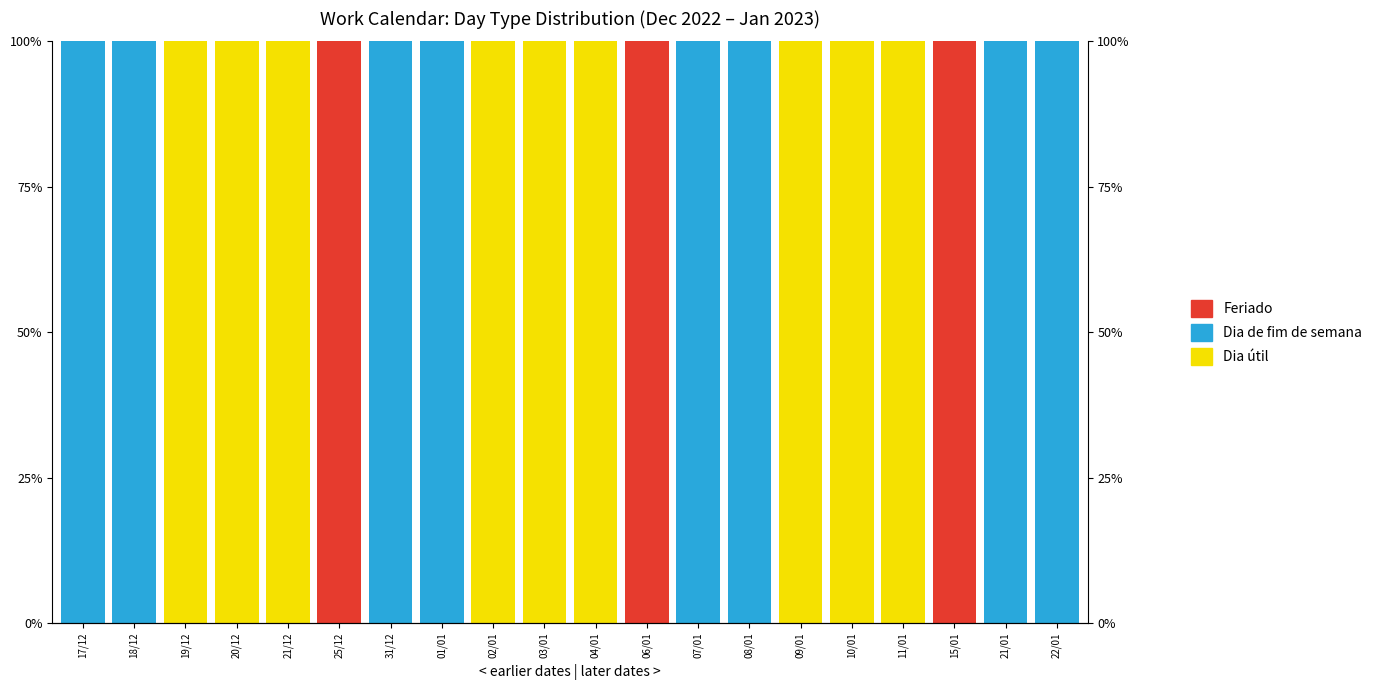

What is the total value across all series at 25/12?

1